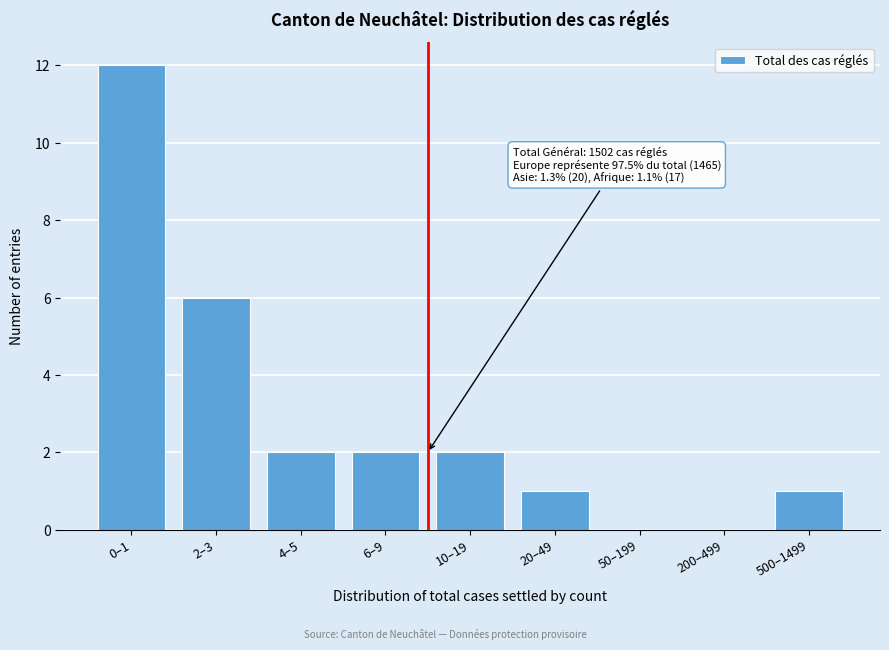

Reading right to left, extract all data points from this chart.

500–1499=1	200–499=0	50–199=0	20–49=1	10–19=2	6–9=2	4–5=2	2–3=6	0–1=12